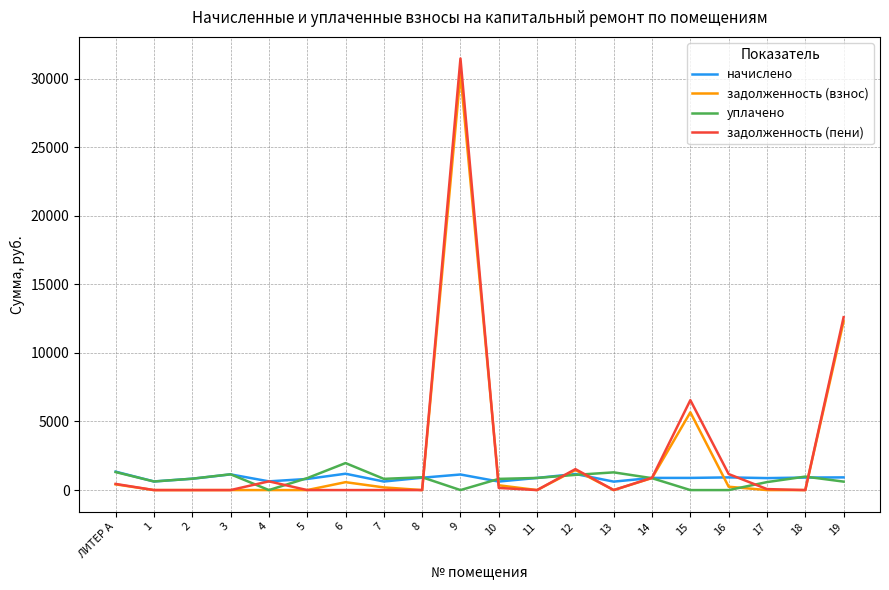

What is the highest value of the начислено series?

1342.6